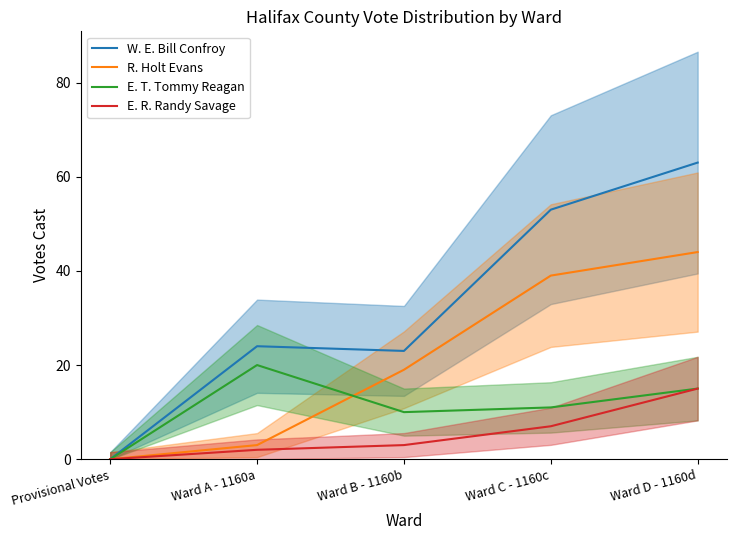

Reading right to left, transcribe all the data shown in this chart.

W. E. Bill Confroy: 63	53	23	24	0
R. Holt Evans: 44	39	19	3	0
E. T. Tommy Reagan: 15	11	10	20	0
E. R. Randy Savage: 15	7	3	2	0